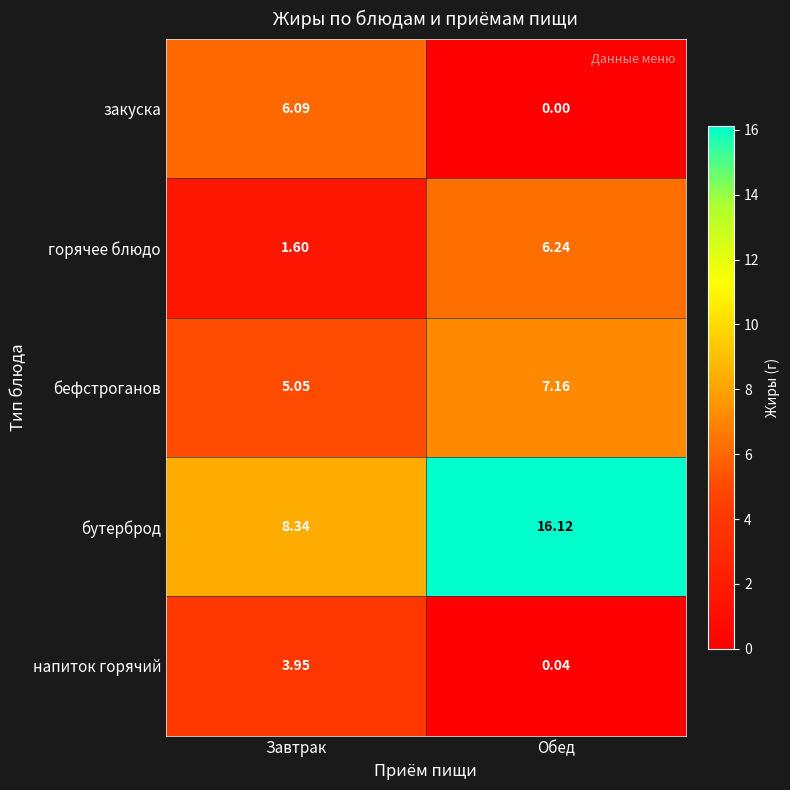

At which category is the sum across all series the highest?

Обед